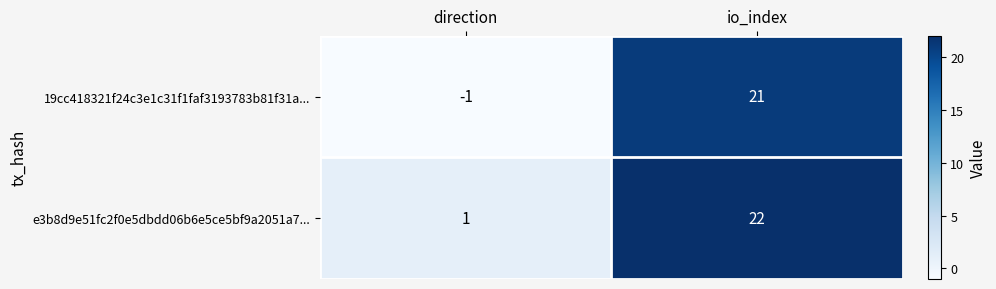

Reading right to left, what are all the values shown in this chart?

19cc418321f24c3e1c31f1faf3193783b81f31a...: 21	-1
e3b8d9e51fc2f0e5dbdd06b6e5ce5bf9a2051a7...: 22	1